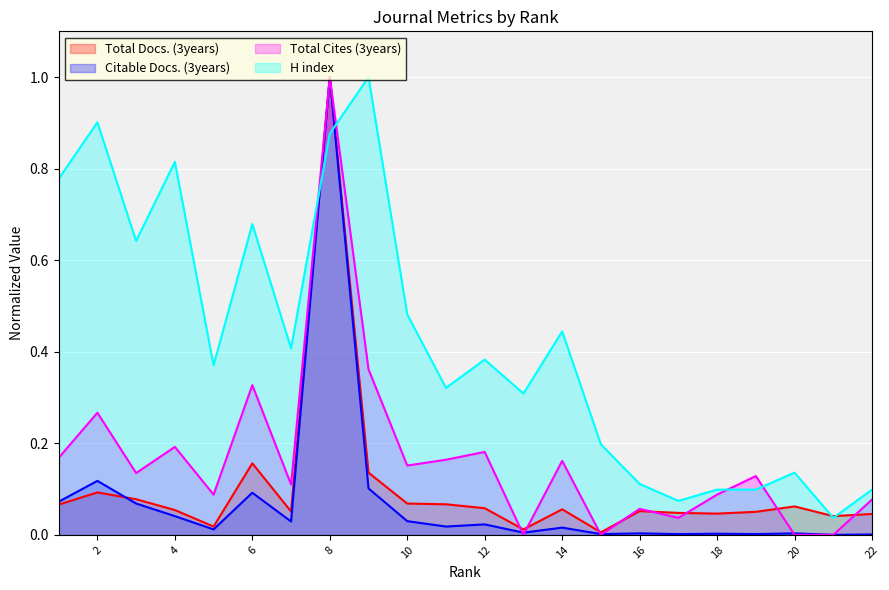

Which series ends up on top after the final intersection of Total Cites (3years) and Citable Docs. (3years)?

Total Cites (3years)